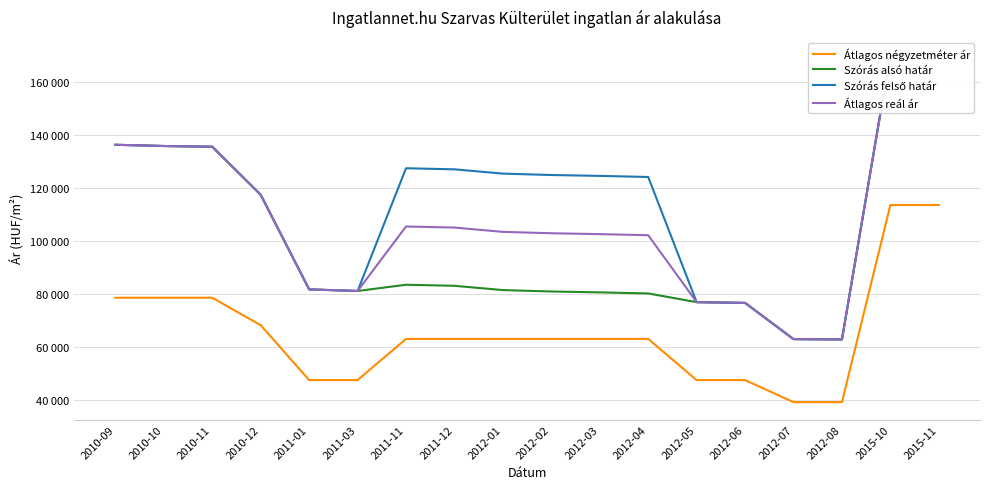

At which category does the chart reach its peak across all series?

2015-11